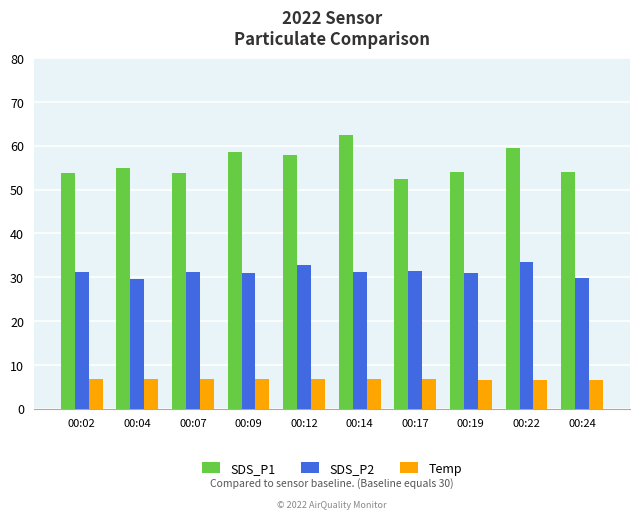

The SDS_P1 series shows 33.8 at 00:14. True or false?

False